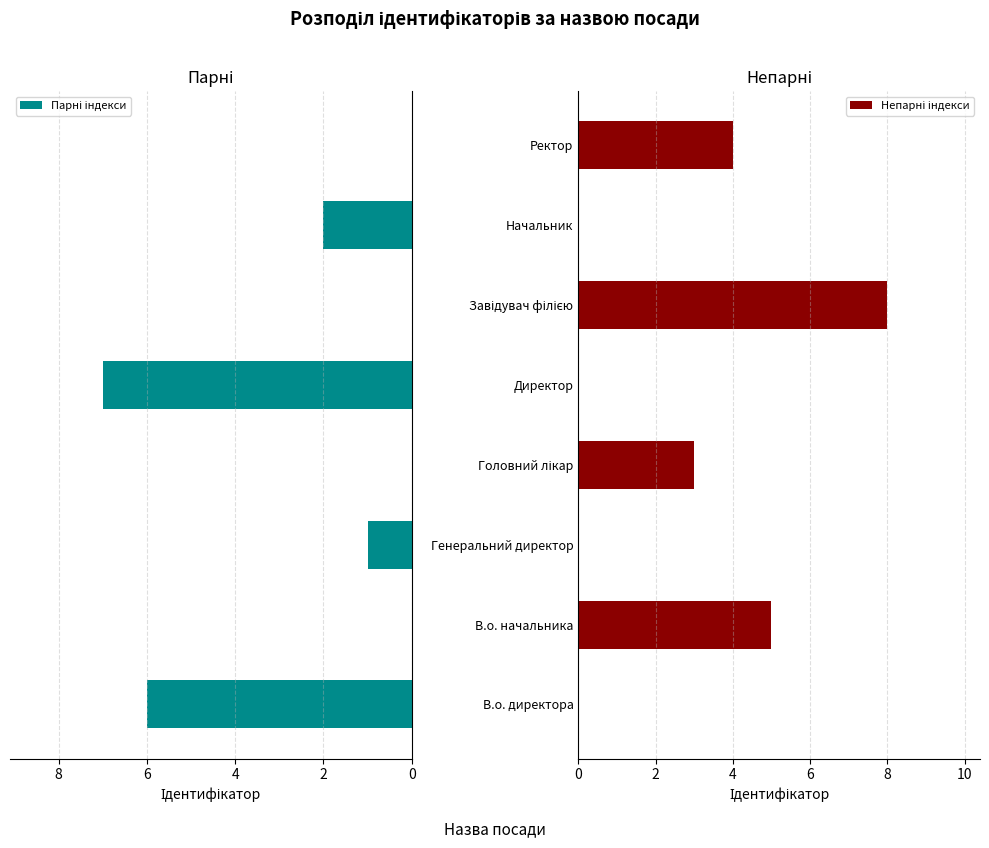

What is the difference between the Парні індекси values at Головний лікар and В.о. директора?

6